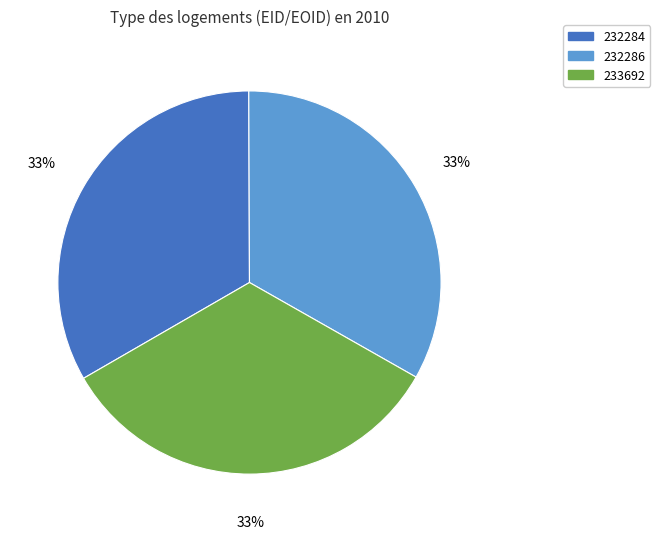

True or false: 233692 accounts for 45% of the total.

False